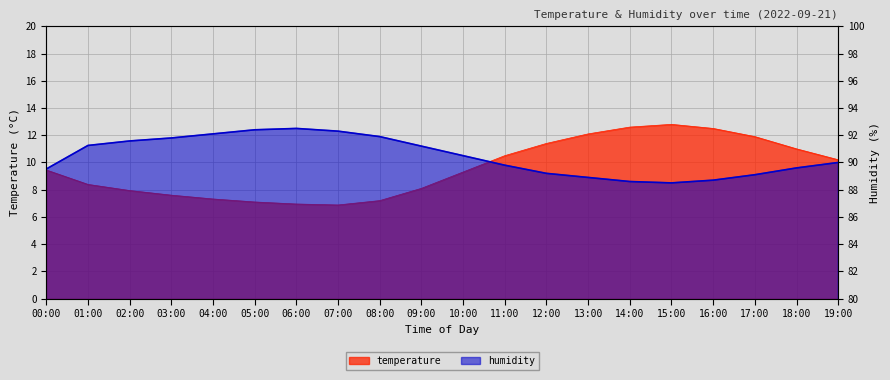

Is the value of temperature at 15:00 greater than the value of humidity at 08:00?

No